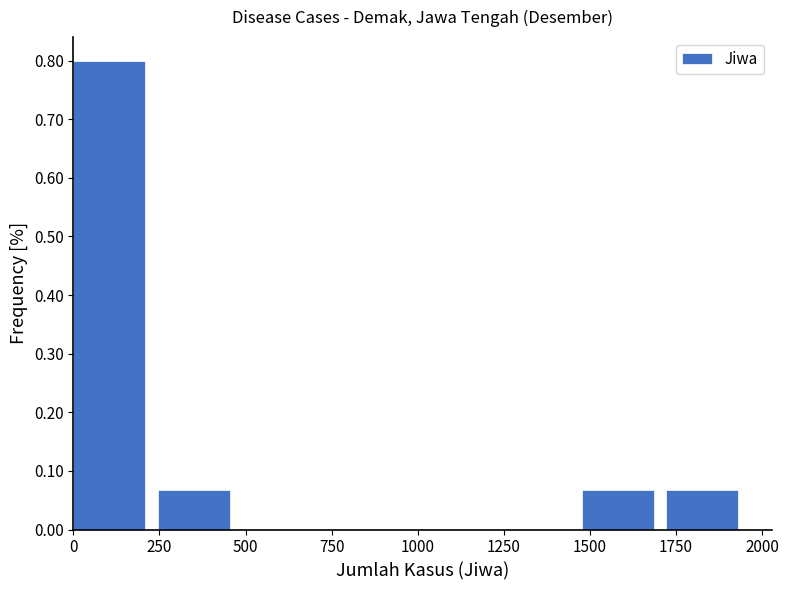

What is the height of the bar covering 1500 to 1700 on the x-axis? Neither the bar edges nor the heights are printed on the chart, so give them approximately, as read against the axes.

0.07